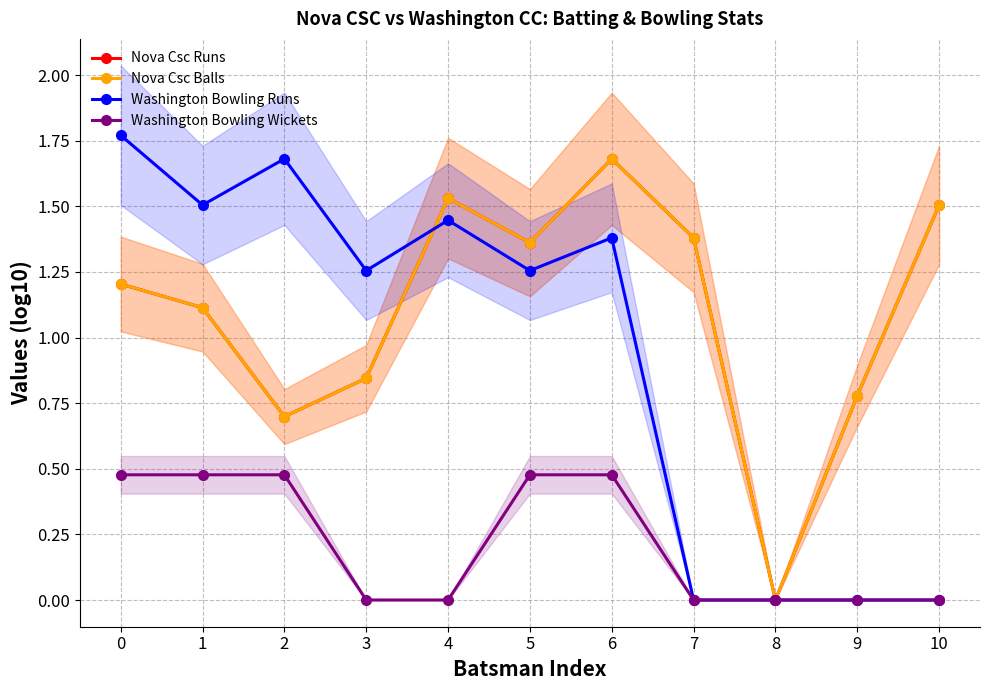

How many values in the Washington Bowling Runs series exceed 1?

7